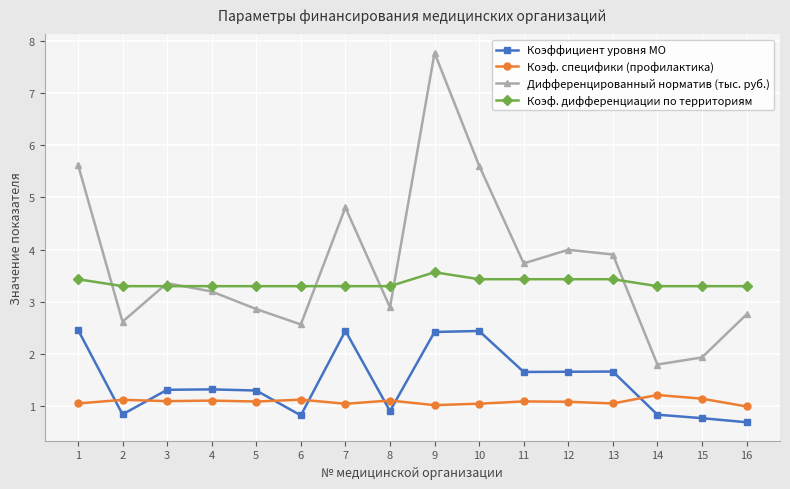

In Дифференцированный норматив (тыс. руб.), how many points are lower than both neighbors (excluding endpoints)?

5